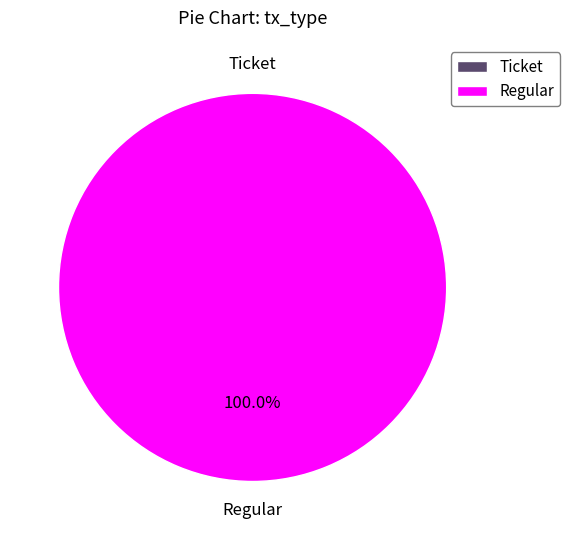

What is the change in value from Ticket to Regular?

+29